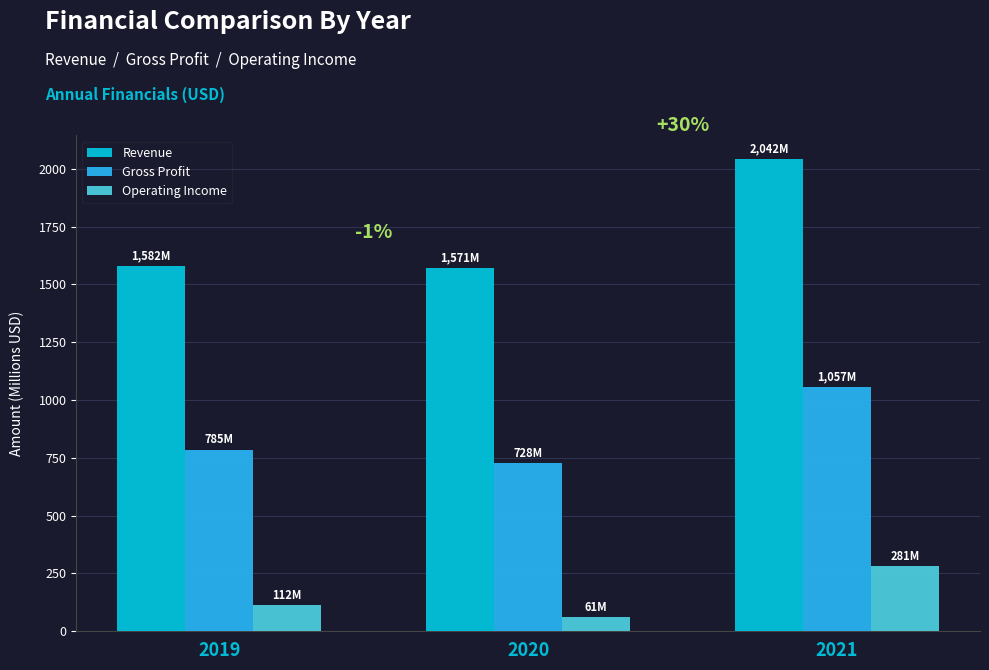

How many groups of bars are there?

3